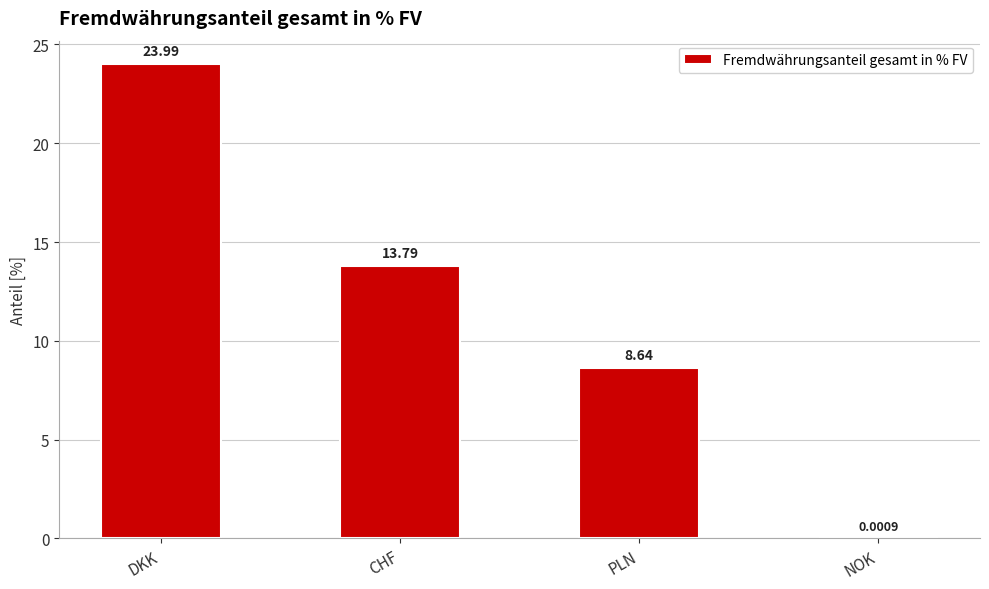

What is the sum of all values?

46.4